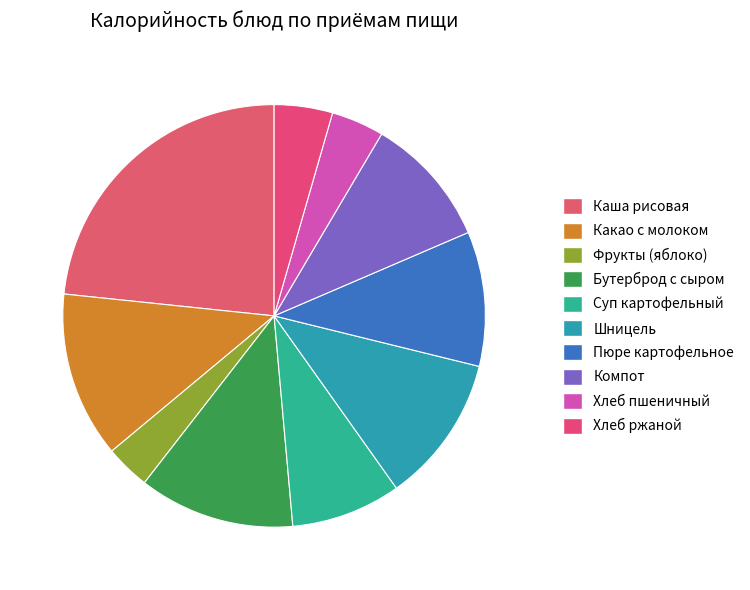

To the nearest percent, what is the difference between the Бутерброд с сыром and Какао с молоком slice percentages?

1%